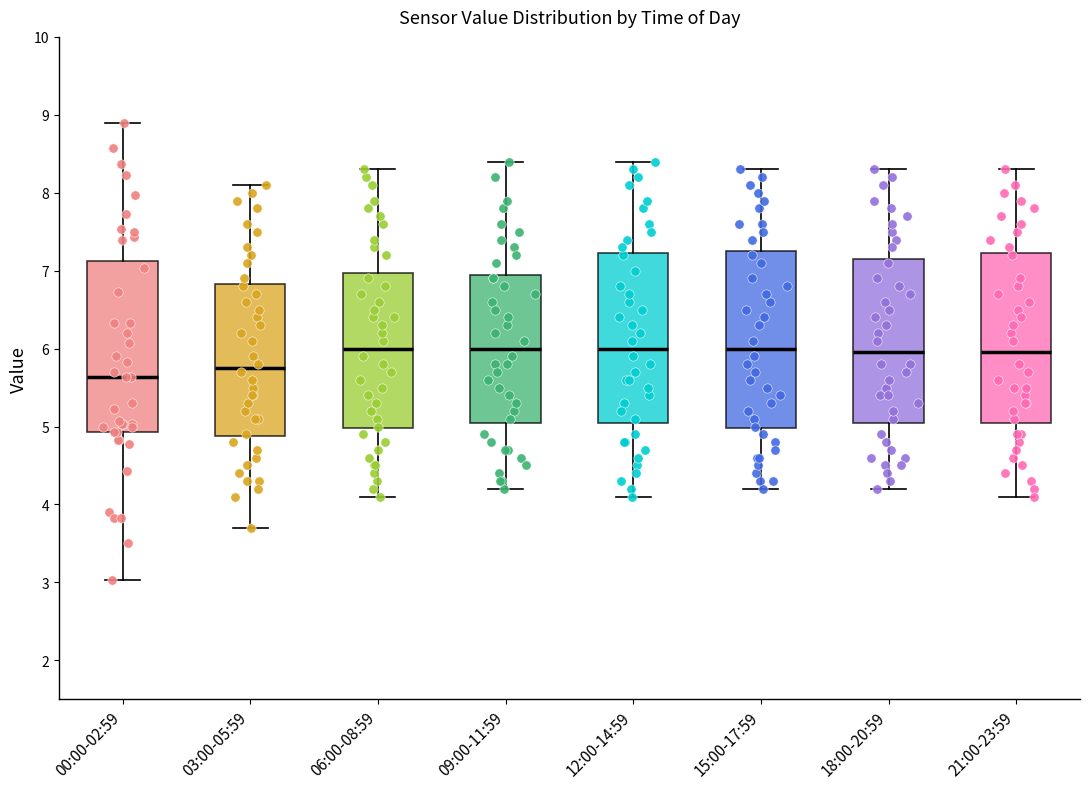

Reading left to right, read every box against the y-axis: the position of its median line, the range the box covers, and the ends of its whiskers. The values are not printed on the chart, so give them approximately, as read against the axis.

00:00-02:59: median 5.6, box 4.9 to 7.1, whiskers 3.0 to 8.9
03:00-05:59: median 5.8, box 4.9 to 6.8, whiskers 3.7 to 8.1
06:00-08:59: median 6.0, box 5.0 to 7.0, whiskers 4.1 to 8.3
09:00-11:59: median 6.0, box 5.1 to 7.0, whiskers 4.2 to 8.4
12:00-14:59: median 6.0, box 5.1 to 7.2, whiskers 4.1 to 8.4
15:00-17:59: median 6.0, box 5.0 to 7.3, whiskers 4.2 to 8.3
18:00-20:59: median 6.0, box 5.1 to 7.2, whiskers 4.2 to 8.3
21:00-23:59: median 6.0, box 5.1 to 7.2, whiskers 4.1 to 8.3